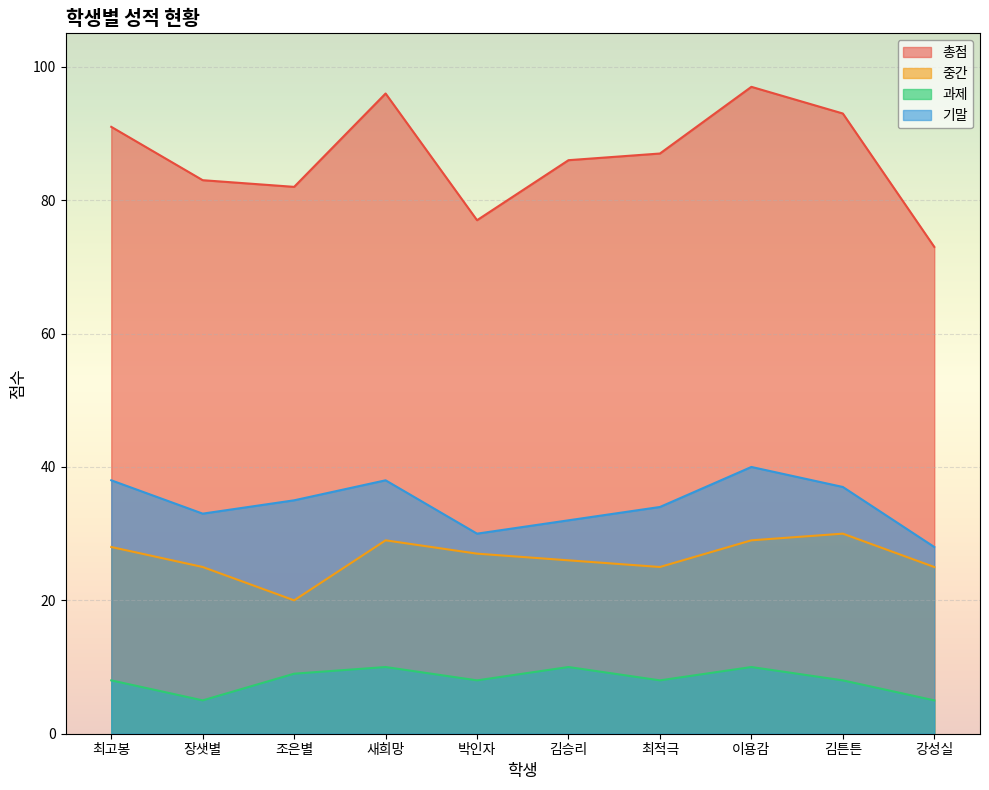

What is the average value of the 총점 series?

86